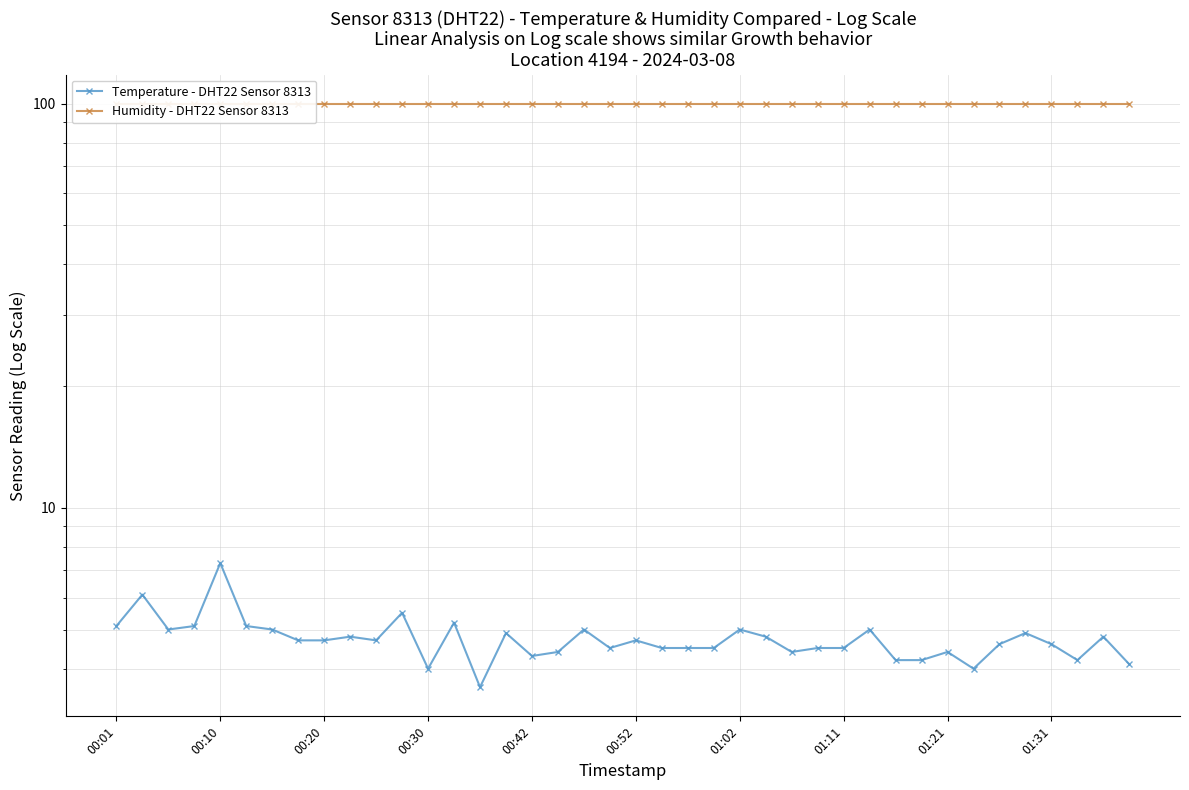

What is the spread (max minus min) of values at 19?

95.4